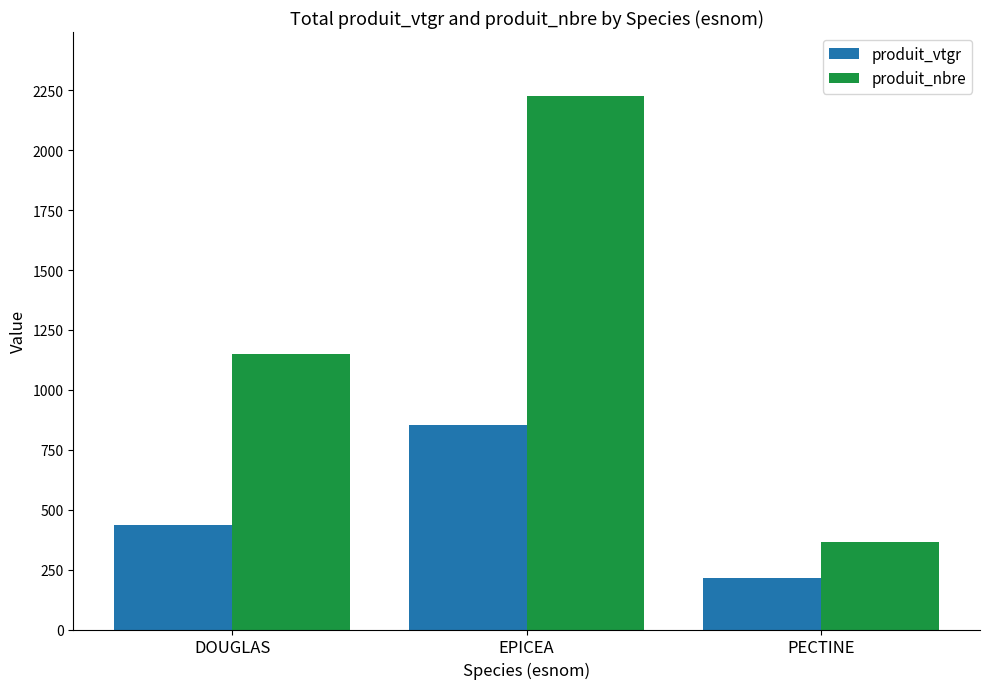

Which category has the lowest value in the produit_nbre series?

PECTINE